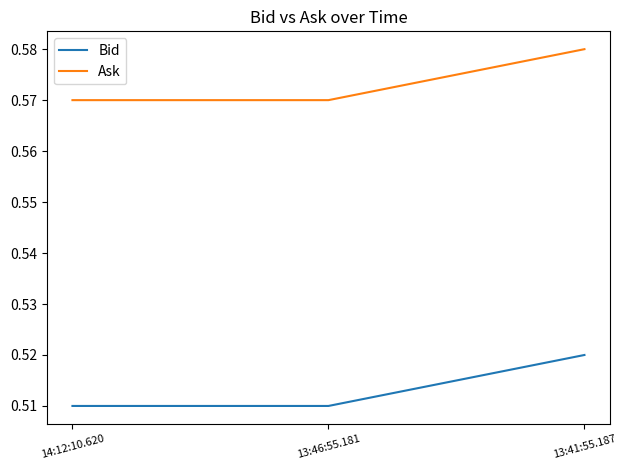

What is the difference between the highest and lowest values at 13:46:55.181?

0.1